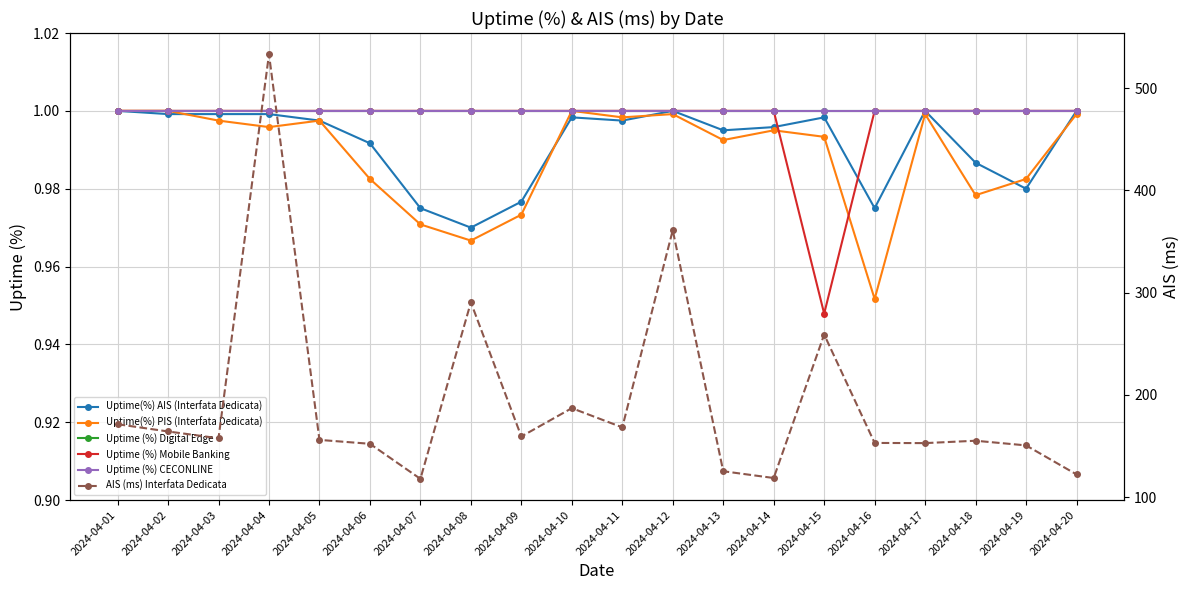

How many series are shown in this chart?

6